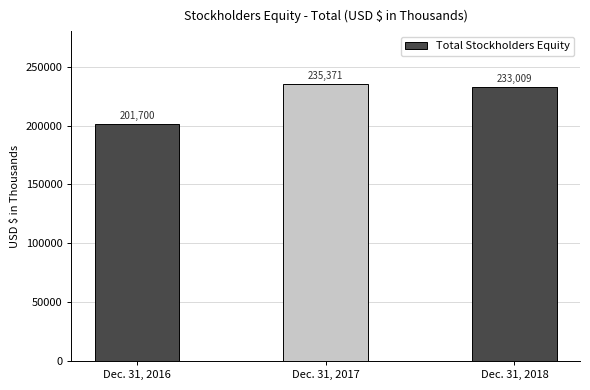

The chart shows a value of 49672 at Dec. 31, 2018. True or false?

False